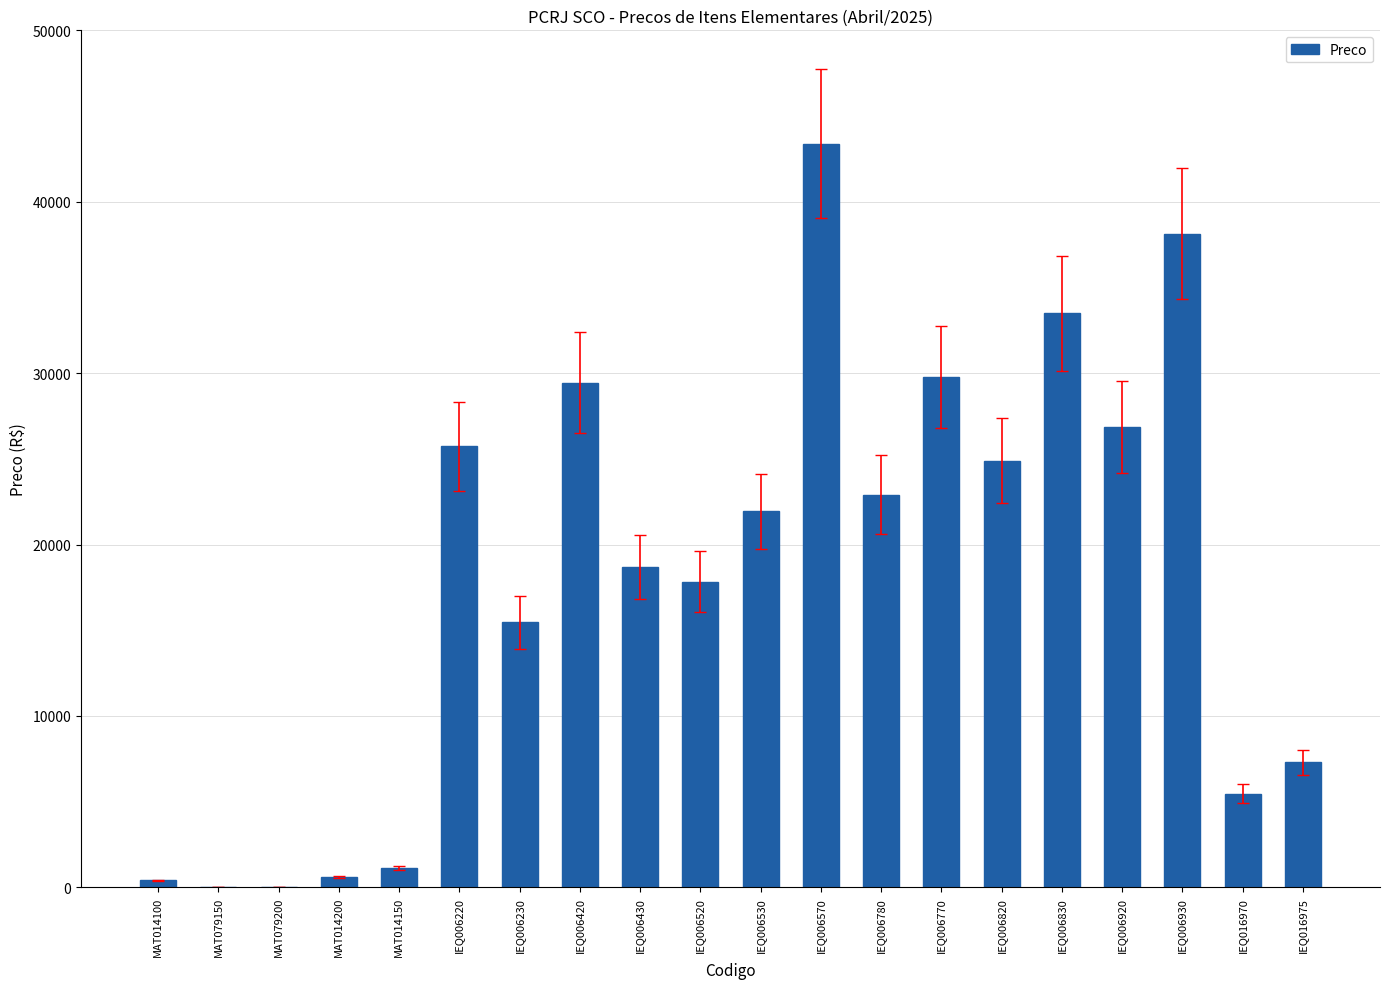

What is the maximum value shown in the chart?

43388.7